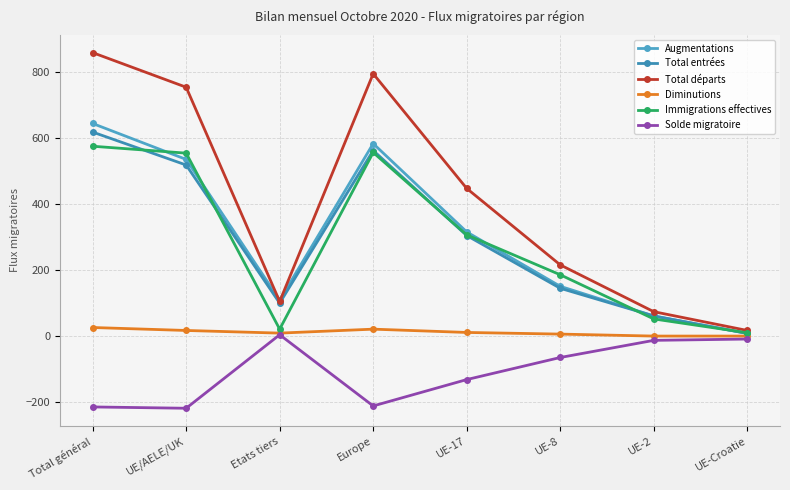

Where does the Total entrées series first go above 305?

Total général